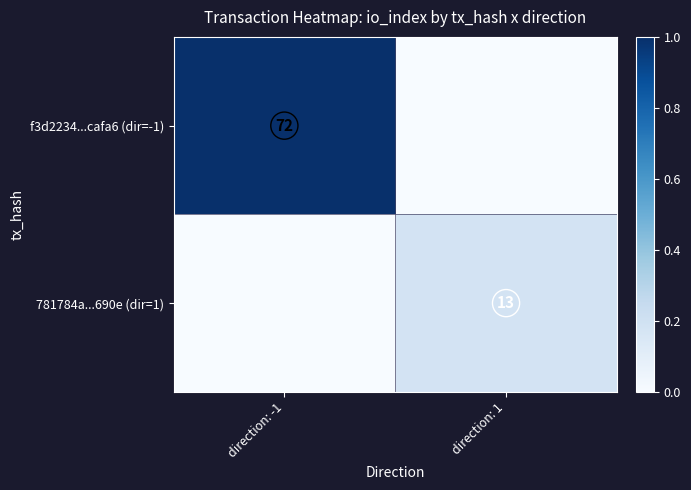

The f3d2234...cafa6 (dir=-1) series shows 36 at direction: -1. True or false?

False